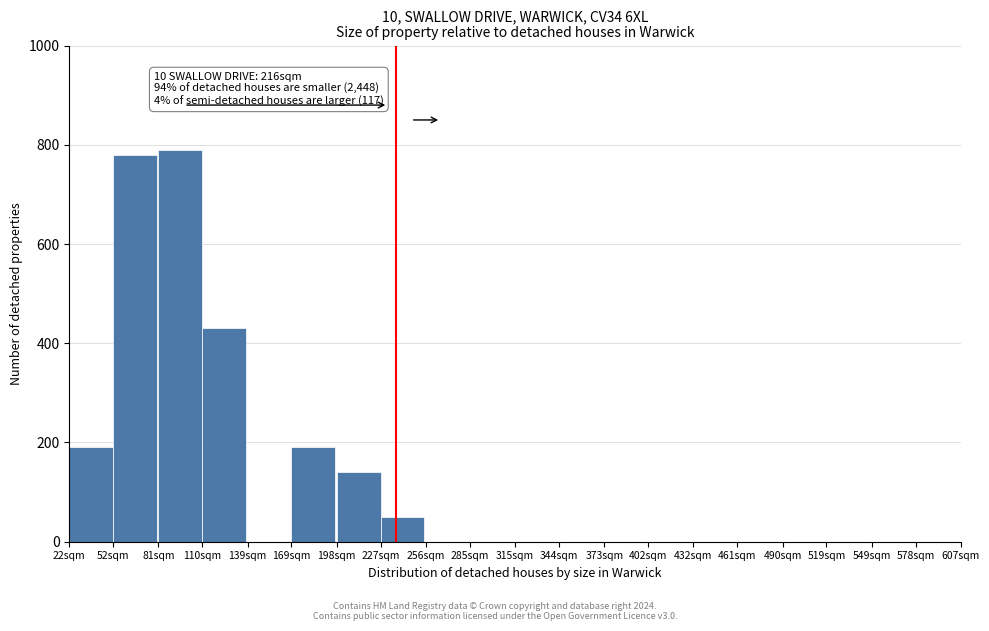

Reading left to right, what are all the values shown in this chart?

22sqm=190	52sqm=780	81sqm=790	110sqm=430	139sqm=0	169sqm=190	198sqm=140	227sqm=50	256sqm=0	285sqm=0	315sqm=0	344sqm=0	373sqm=0	402sqm=0	432sqm=0	461sqm=0	490sqm=0	519sqm=0	549sqm=0	578sqm=0